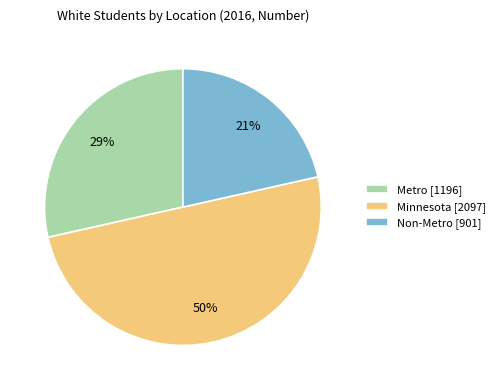

What is the smallest slice in the pie chart?

Non-Metro